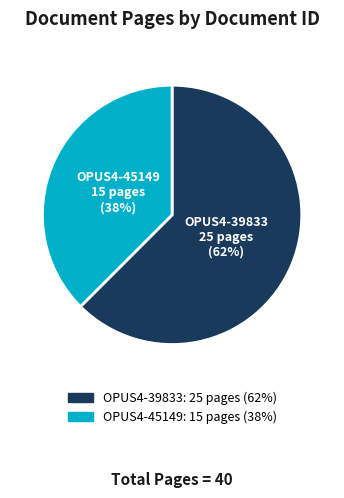

What is the largest slice in the pie chart?

OPUS4-39833